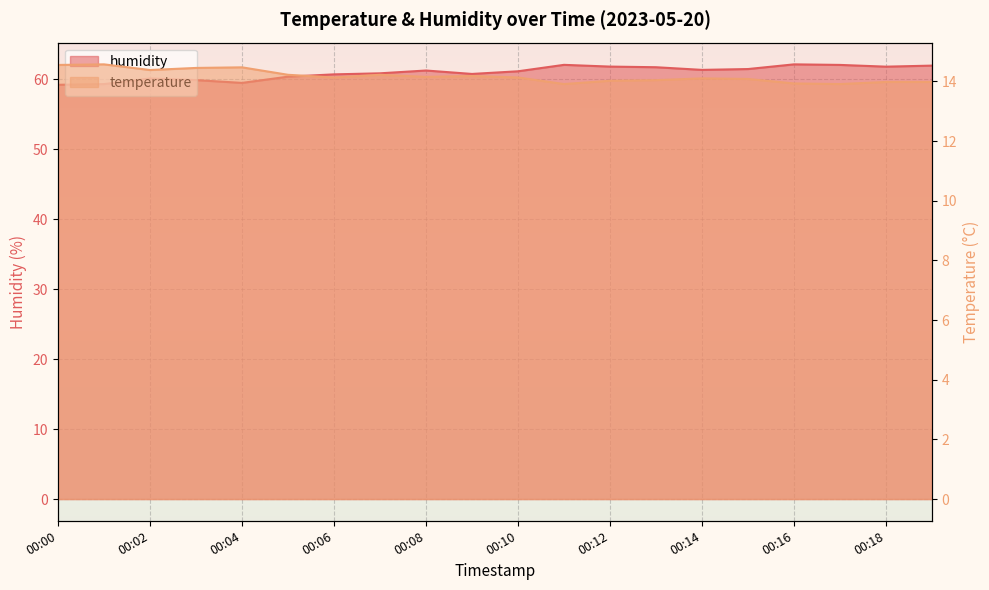

Reading left to right, extract all data points from this chart.

temperature: 14.6	14.6	14.4	14.4	14.5	14.2	14.1	14.2	14.2	14.2	14.1	13.9	14.0	14.0	14.1	14.1	13.9	13.9	14.0	14.0
humidity: 59.2	59.3	60.1	59.9	59.5	60.4	60.7	60.8	61.2	60.7	61.1	62.0	61.8	61.7	61.3	61.4	62.1	62.0	61.8	61.9